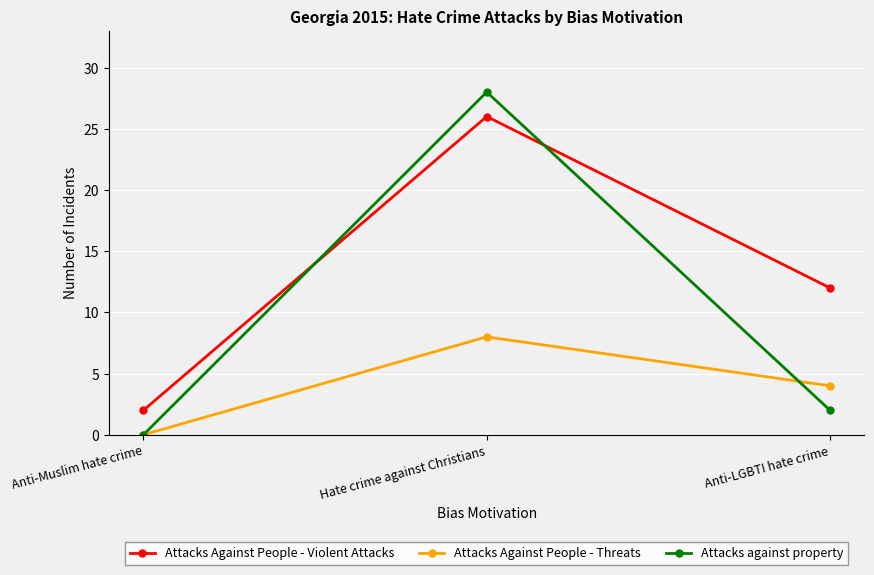

Reading right to left, what are all the values shown in this chart?

Attacks Against People - Violent Attacks: Anti-LGBTI hate crime=12	Hate crime against Christians=26	Anti-Muslim hate crime=2
Attacks Against People - Threats: Anti-LGBTI hate crime=4	Hate crime against Christians=8	Anti-Muslim hate crime=0
Attacks against property: Anti-LGBTI hate crime=2	Hate crime against Christians=28	Anti-Muslim hate crime=0